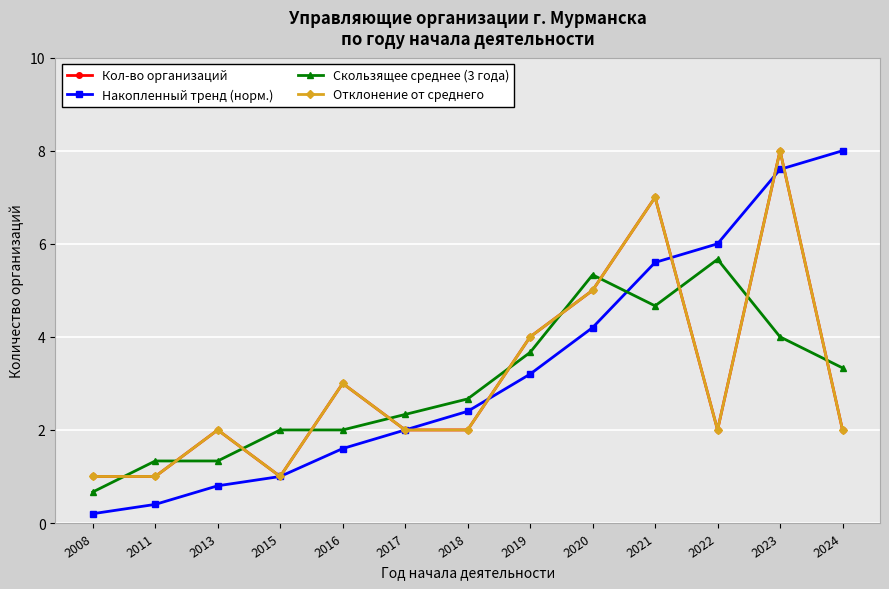

Read the Отклонение от среднего value at 2022.

2.0